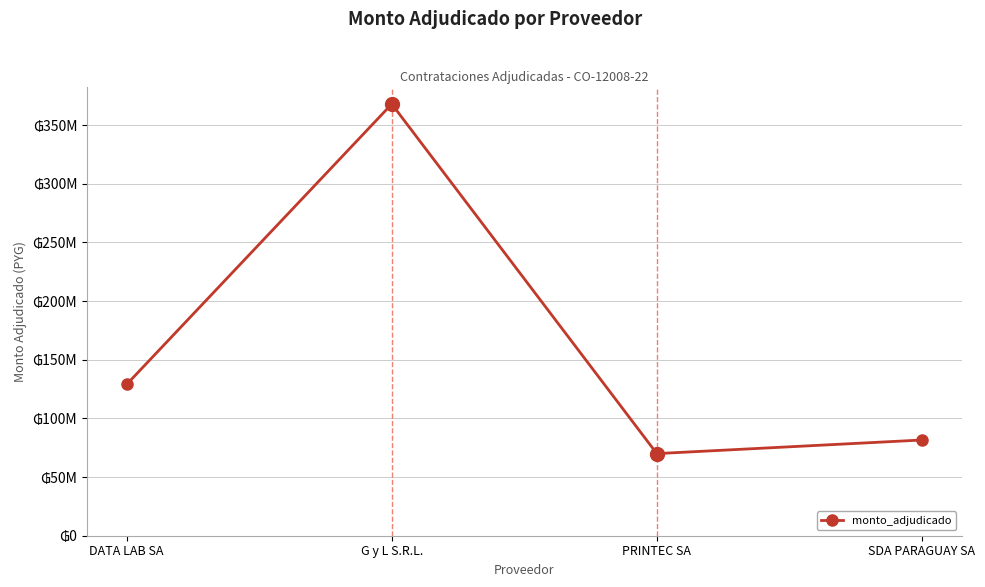

Between G y L S.R.L. and PRINTEC SA, which is larger?

G y L S.R.L.